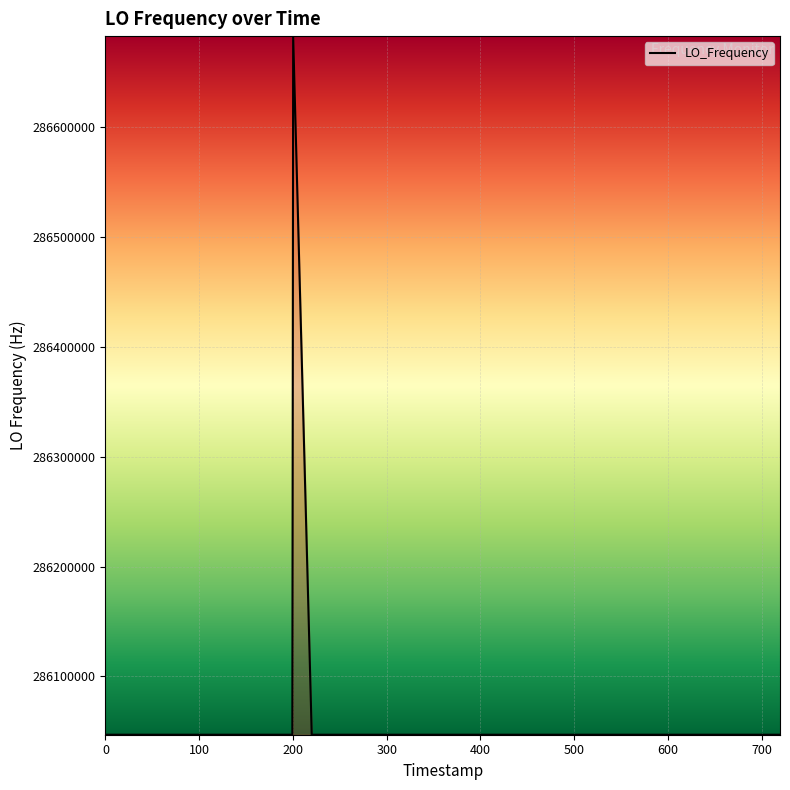

What is the difference between the maximum and minimum values?

635705.9